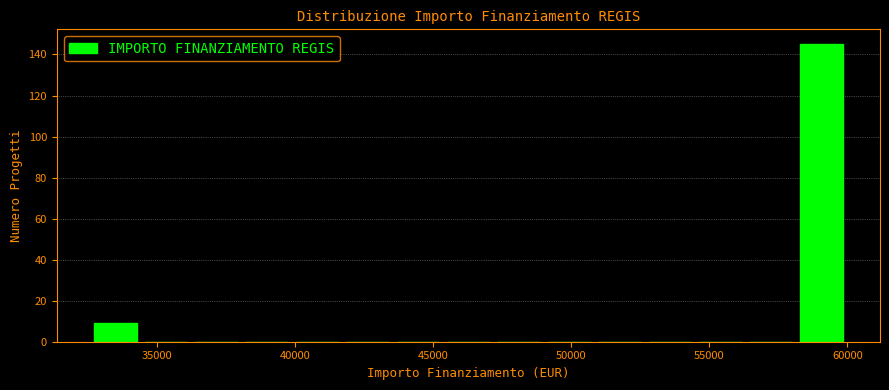

Read against the x-axis, roughly where is the centre of the tallest bar?

59000